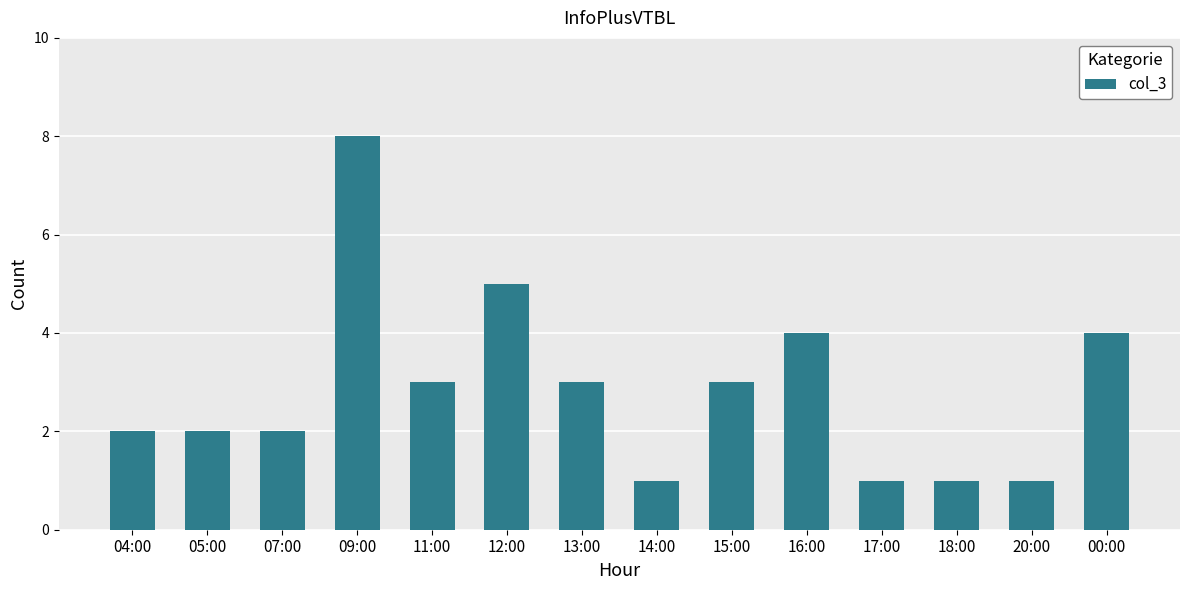

What is the minimum value shown in the chart?

1